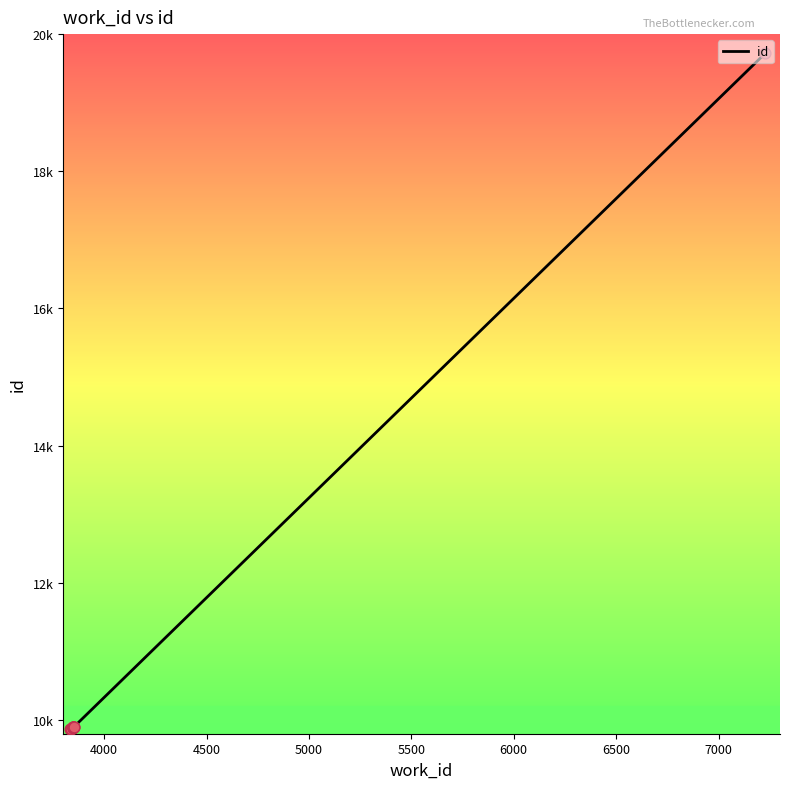

Which has a higher value, 6500 or 4000?

6500